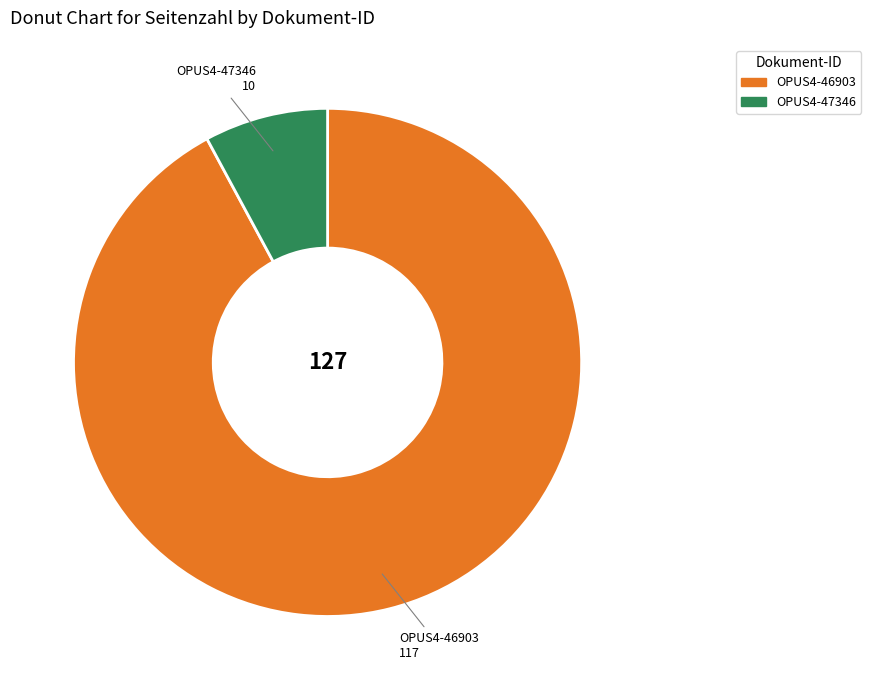

Between OPUS4-46903 and OPUS4-47346, which is larger?

OPUS4-46903